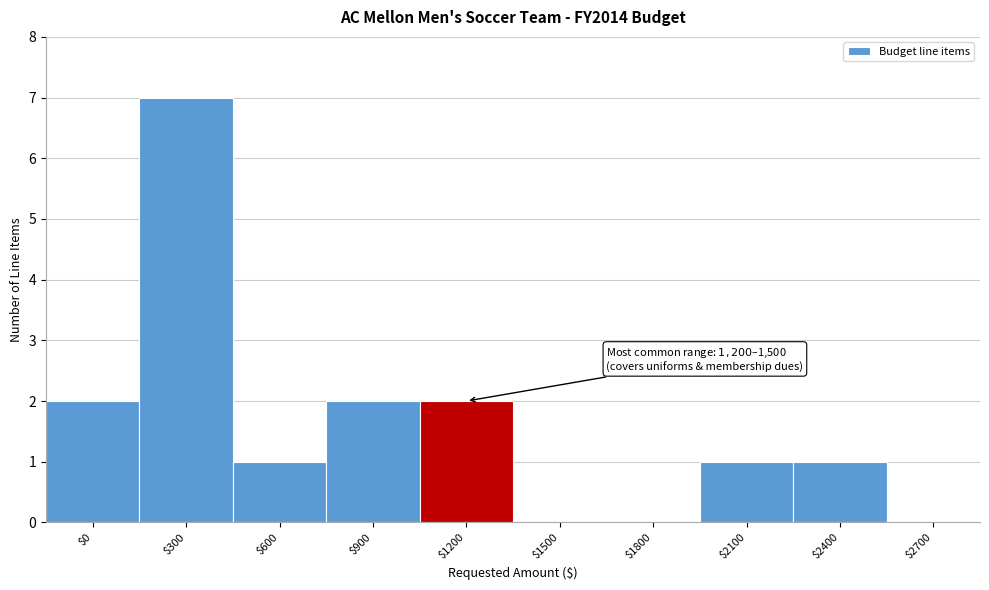

Which label corresponds to the largest value in the chart?

$300